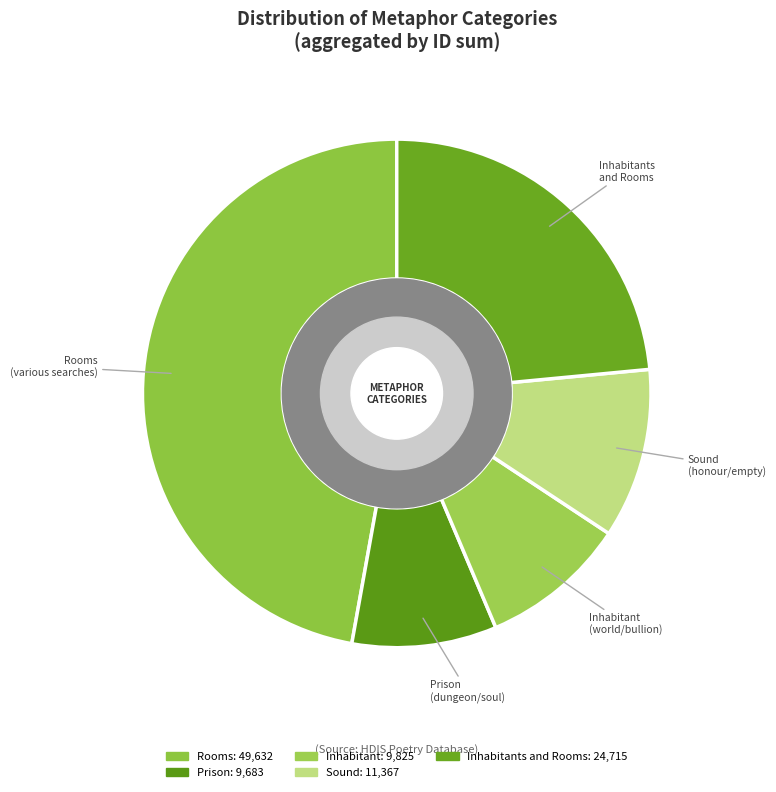

The Sound slice represents 6% of the pie. True or false?

False